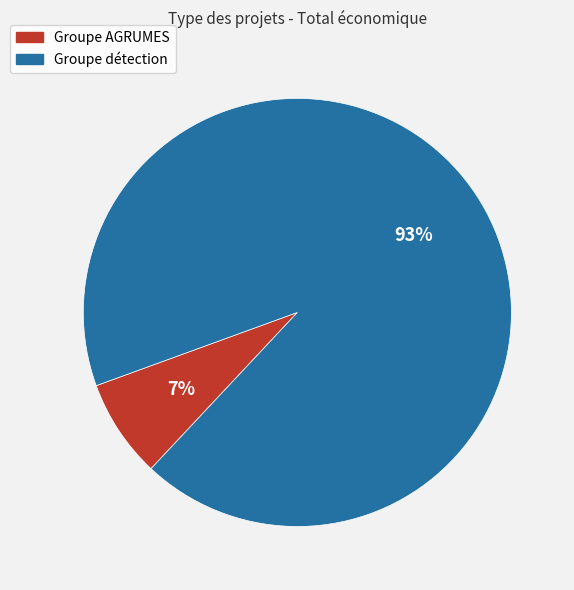

Is there any slice that represents more than half of the pie?

Yes